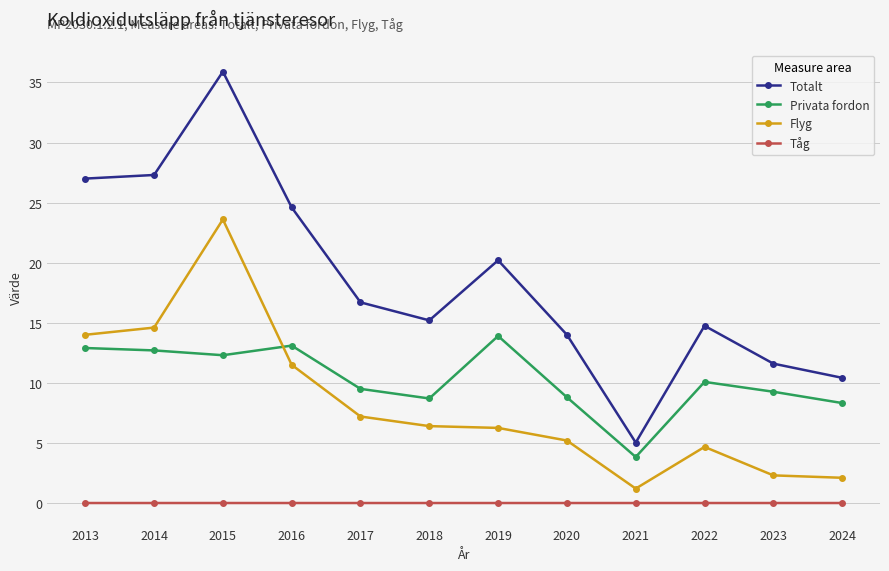

In Totalt, how many points are higher than both neighbors (excluding endpoints)?

3